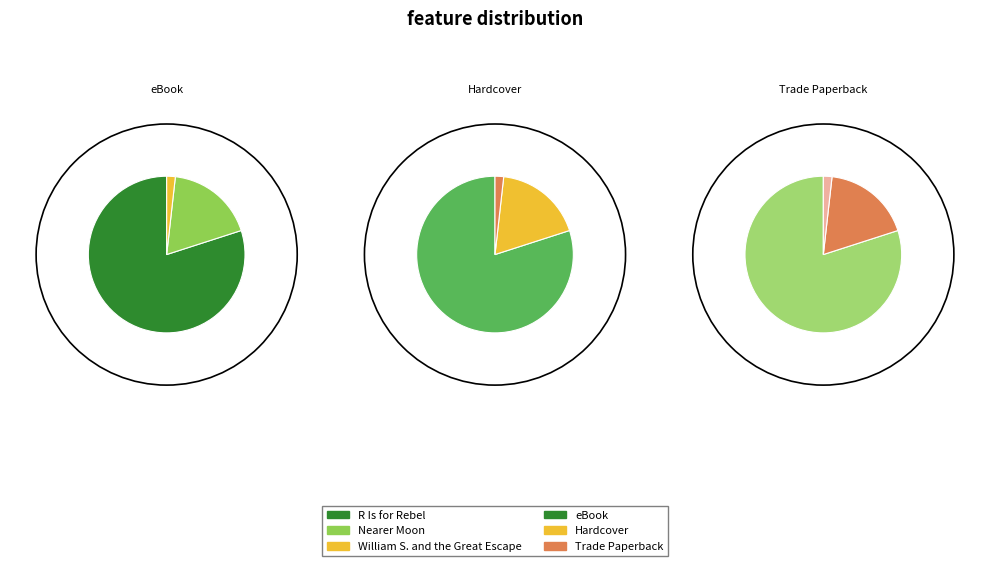

How many slices are in this pie chart?

3